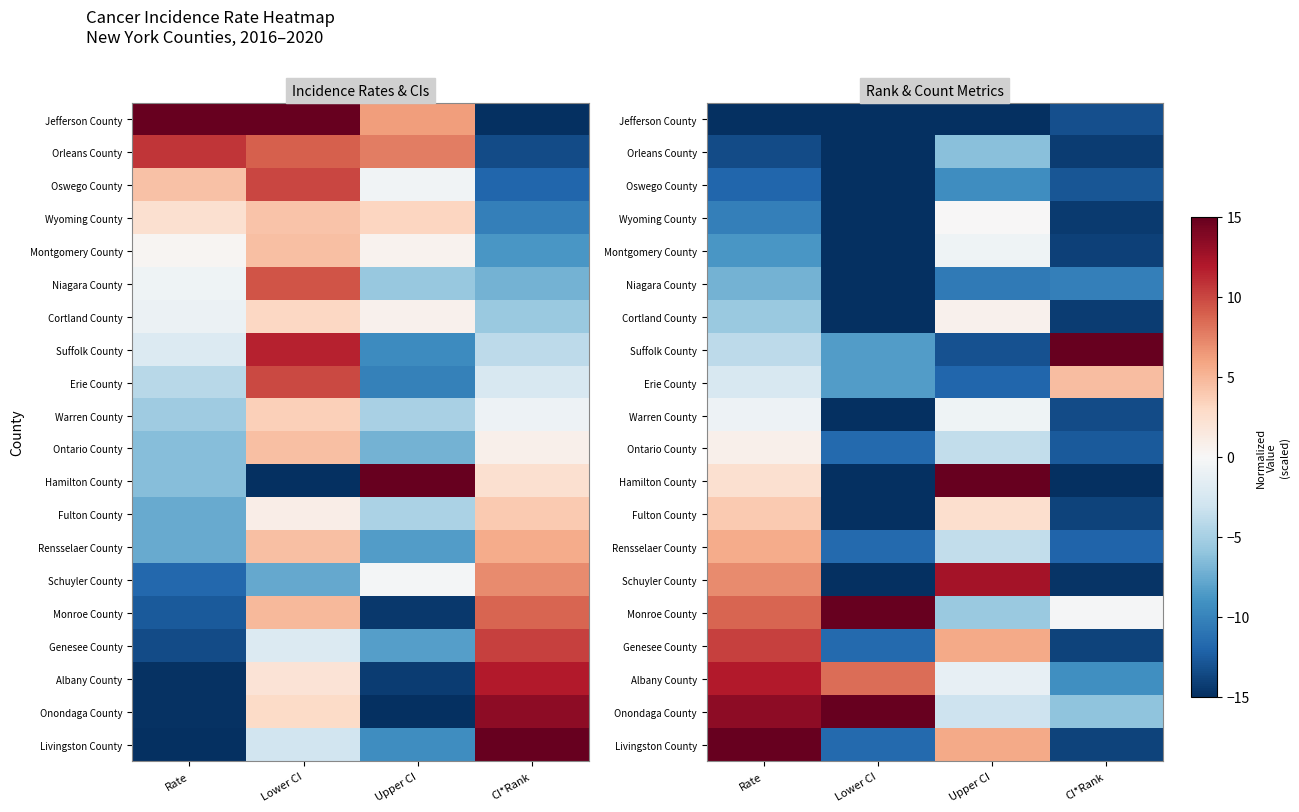

Read the Niagara County value at CI*Rank.

-10.3